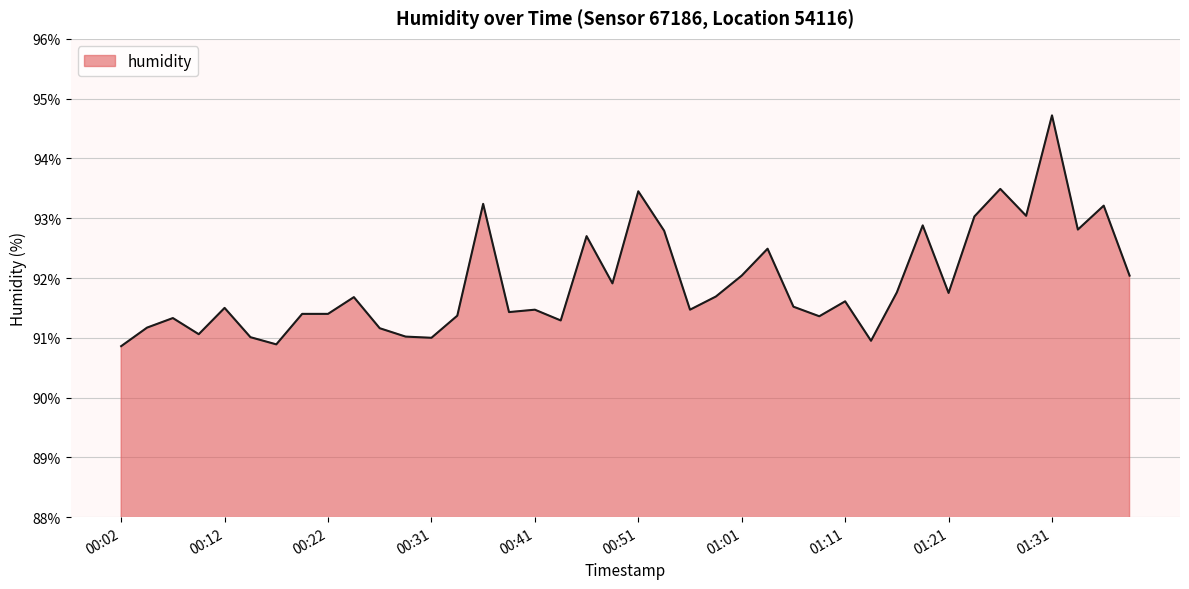

What is the sum of all values?

3677.0